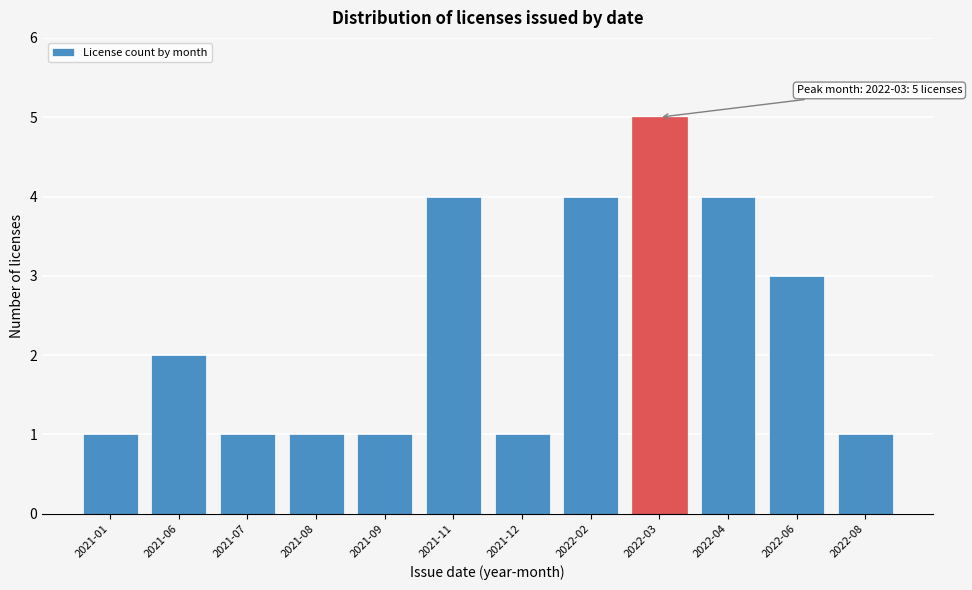

Reading right to left, extract all data points from this chart.

2022-08=1	2022-06=3	2022-04=4	2022-03=5	2022-02=4	2021-12=1	2021-11=4	2021-09=1	2021-08=1	2021-07=1	2021-06=2	2021-01=1